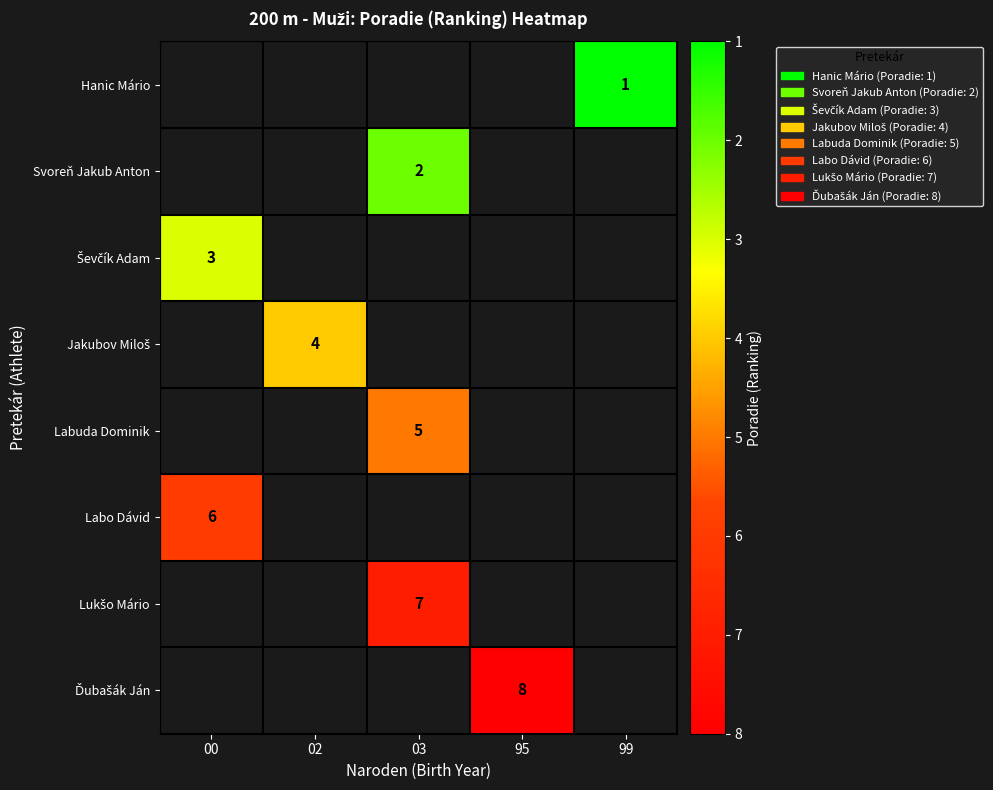

Which category has the highest value across all series?

95